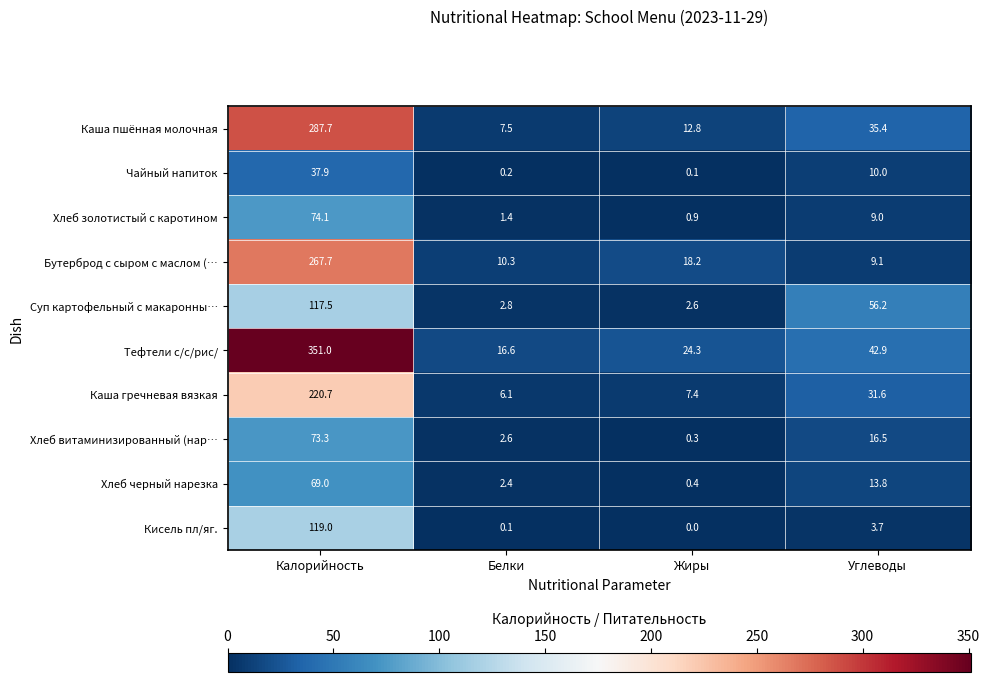

List the labels in order of Тефтели с/с/рис/ value, largest first.

Калорийность, Углеводы, Жиры, Белки